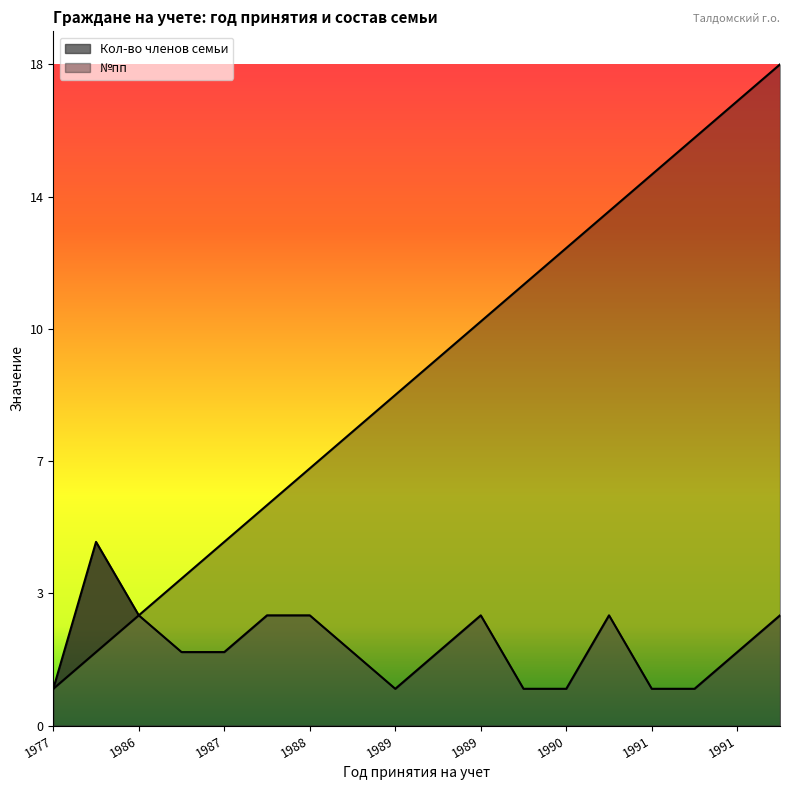

True or false: Кол-во членов семьи has a value of 1 at 1991.

True